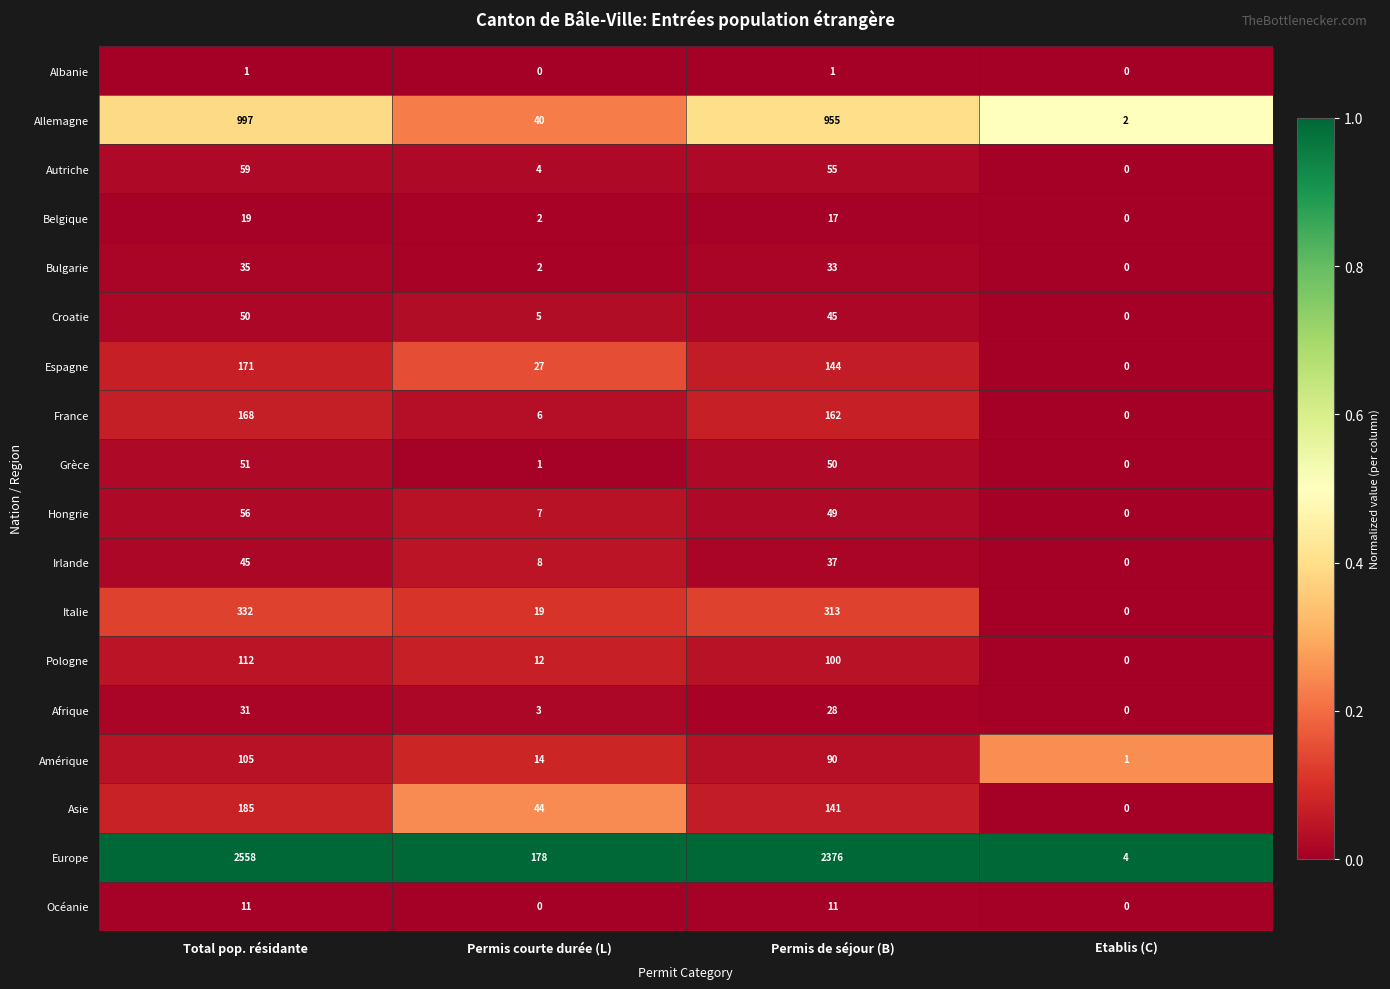

Between Permis courte durée (L) and Permis de séjour (B), which series saw the biggest shift?

Europe